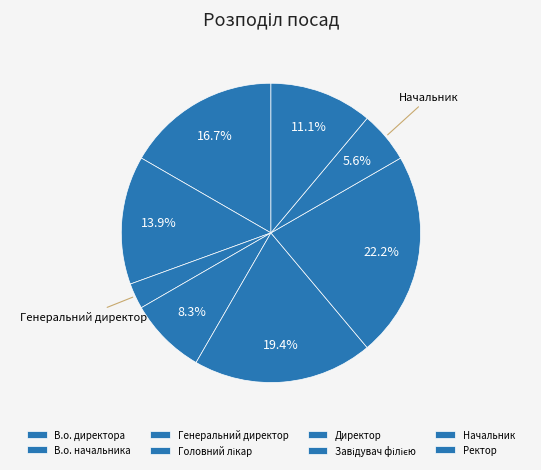

Is it true that Головний лікар is 8% of the pie?

True